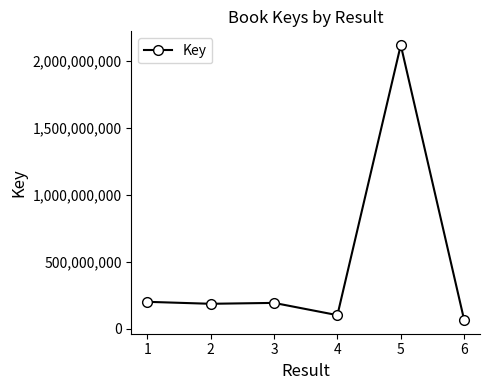

What is the difference between the values at 4 and 6?

36015014